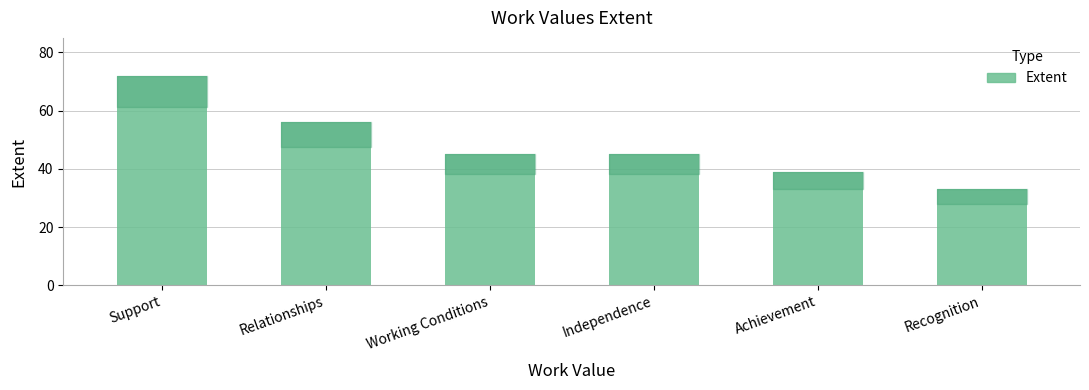

Where does the data first go above 45?

Support